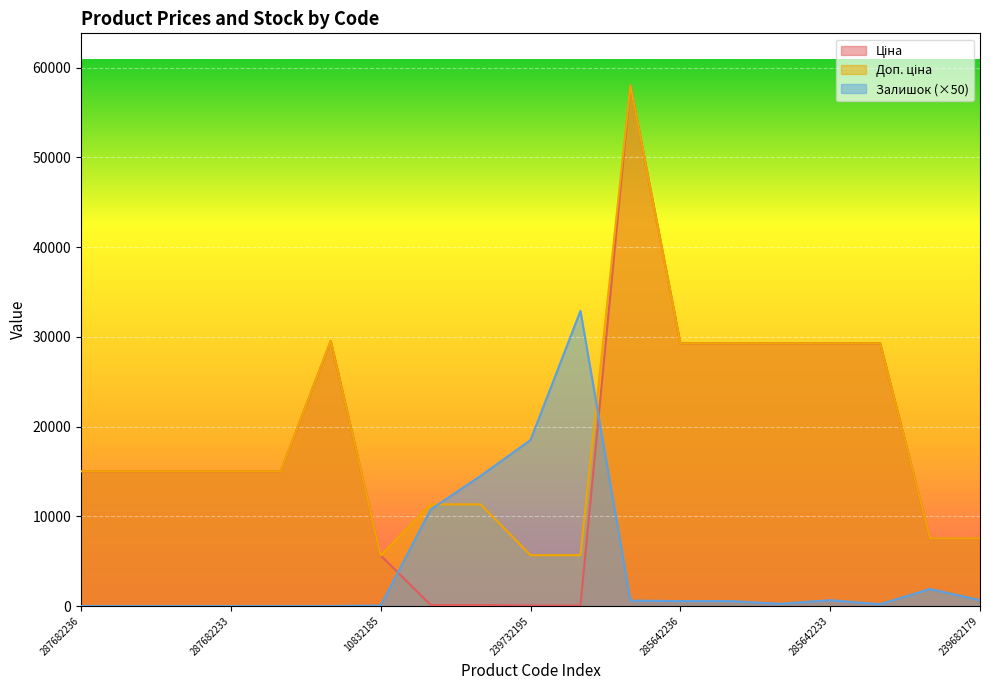

Rank the series by their maximum value, from highest to lowest.

Ціна, Доп. ціна, Залишок